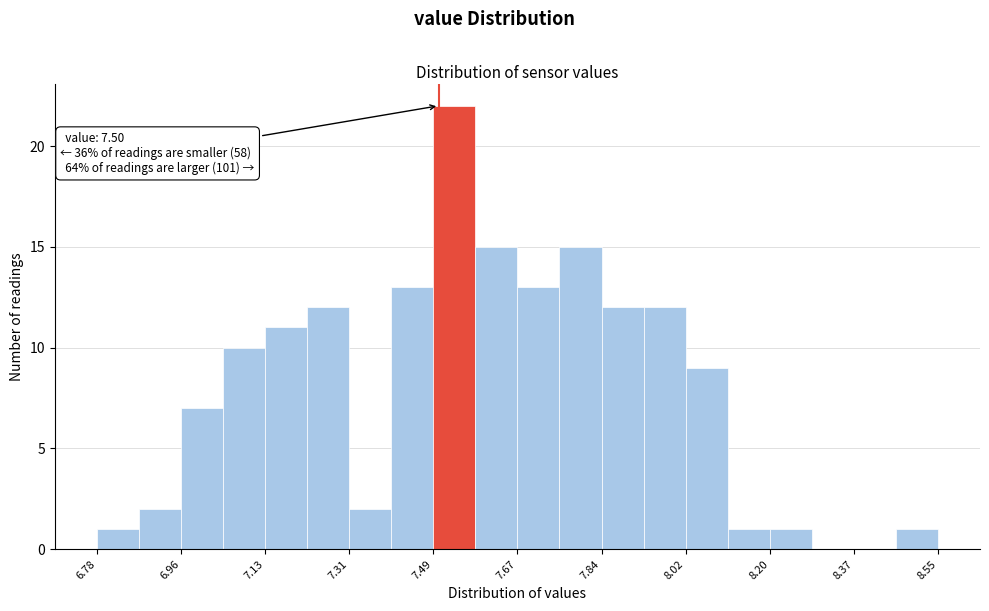

Over which range of the x-axis is the bar tallest?

7.48 to 7.58